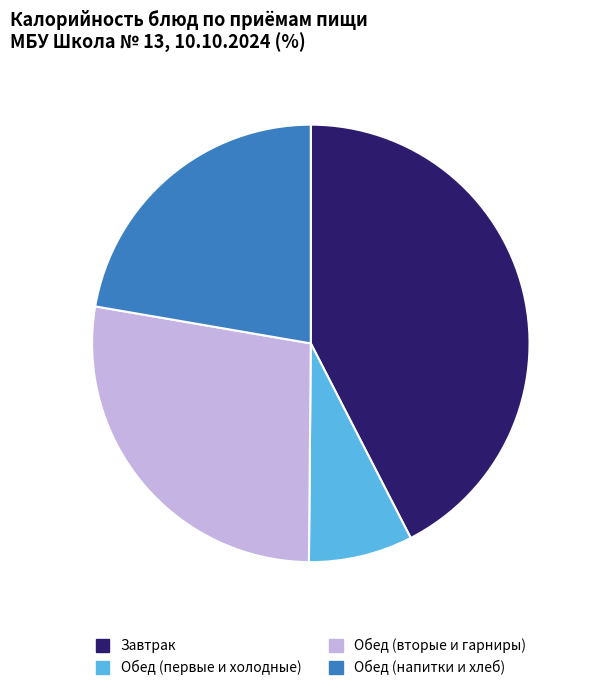

Do Обед (первые и холодные) and Обед (напитки и хлеб) together represent more than half of the pie?

No